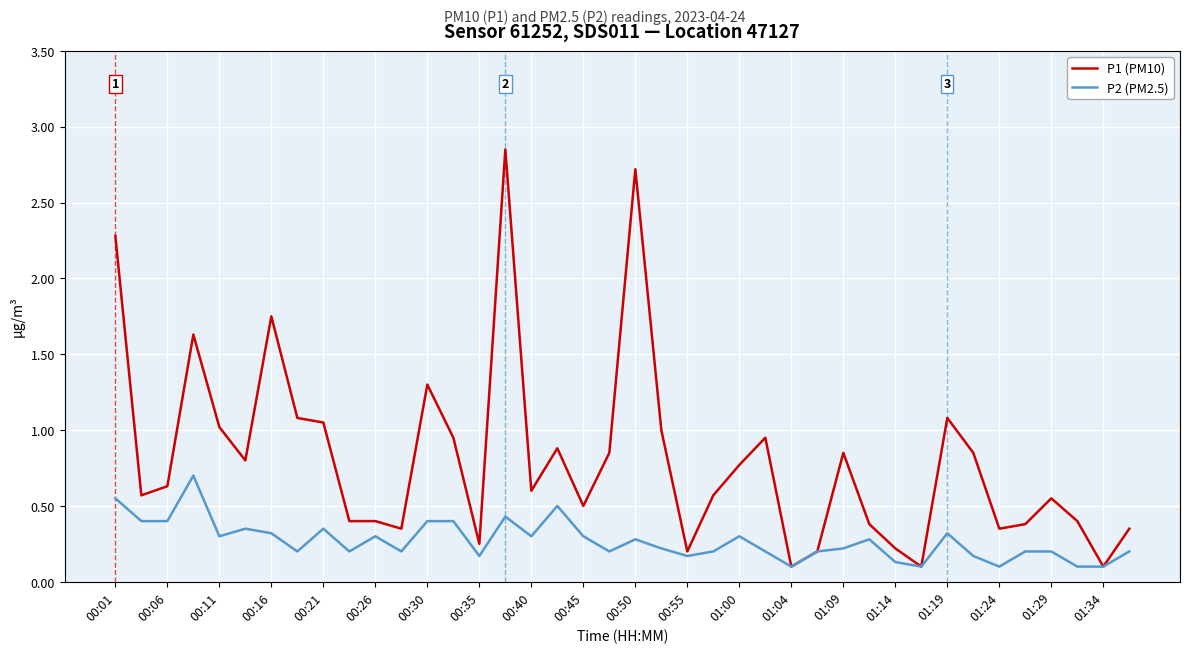

Which series has the largest range (max minus min)?

P1 (PM10)